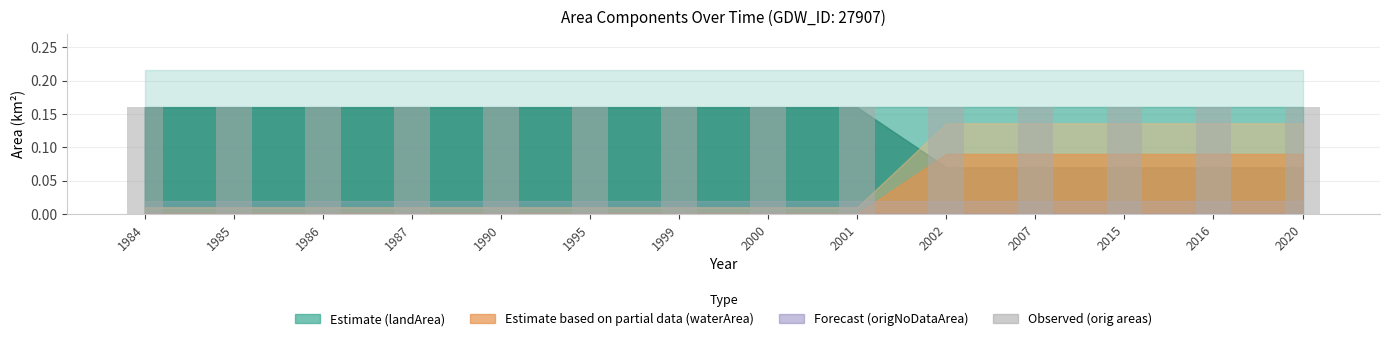

Reading left to right, list all the values displayed in this chart.

landArea: 0.2	0.2	0.2	0.2	0.2	0.2	0.2	0.2	0.2	0.1	0.1	0.1	0.1	0.1
waterArea: 0.0	0.0	0.0	0.0	0.0	0.0	0.0	0.0	0.0	0.1	0.1	0.1	0.1	0.1
origlandArea: 0.2	0.2	0.2	0.2	0.2	0.2	0.2	0.2	0.2	0.1	0.1	0.1	0.1	0.1
origWaterArea: 0.0	0.0	0.0	0.0	0.0	0.0	0.0	0.0	0.0	0.1	0.1	0.1	0.1	0.1
origNoDataArea: 0.0	0.0	0.0	0.0	0.0	0.0	0.0	0.0	0.0	0.0	0.0	0.0	0.0	0.0